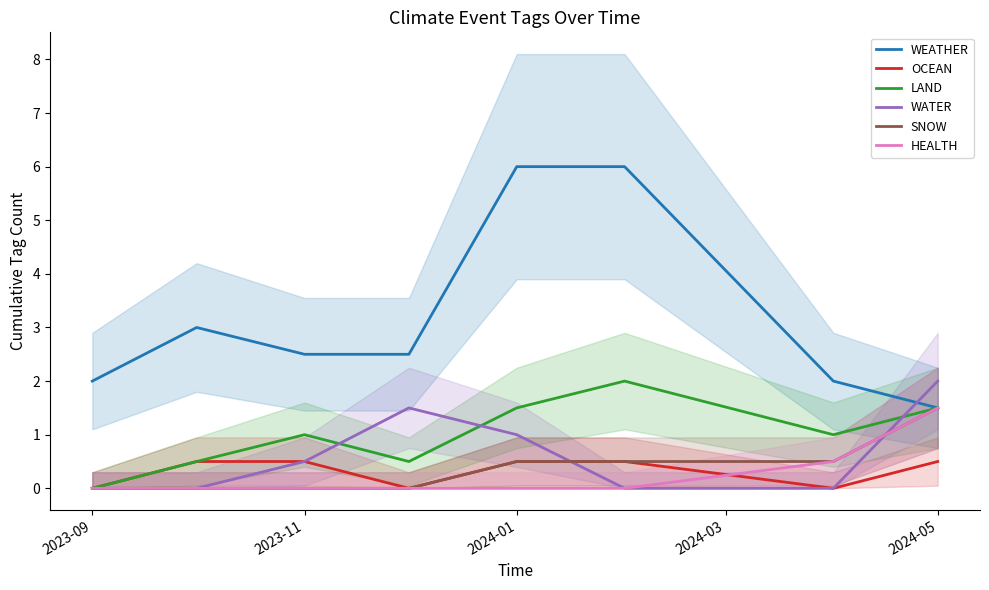

True or false: LAND and SNOW cross at least once.

False